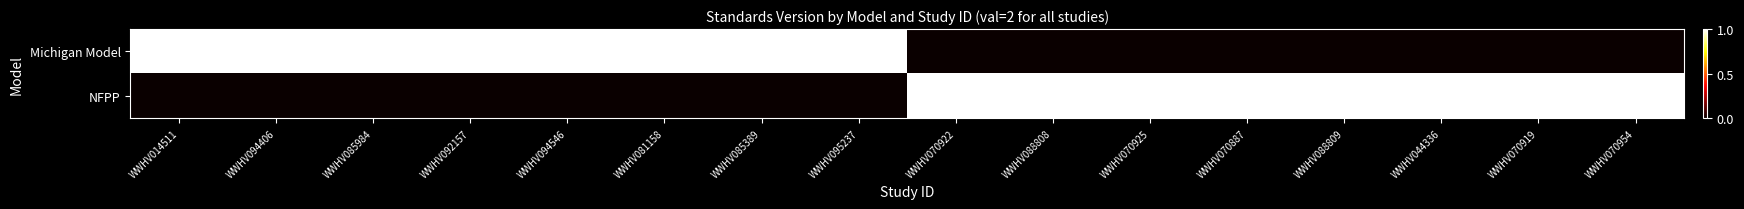

What is the spread (max minus min) of values at WWHV085389?

1